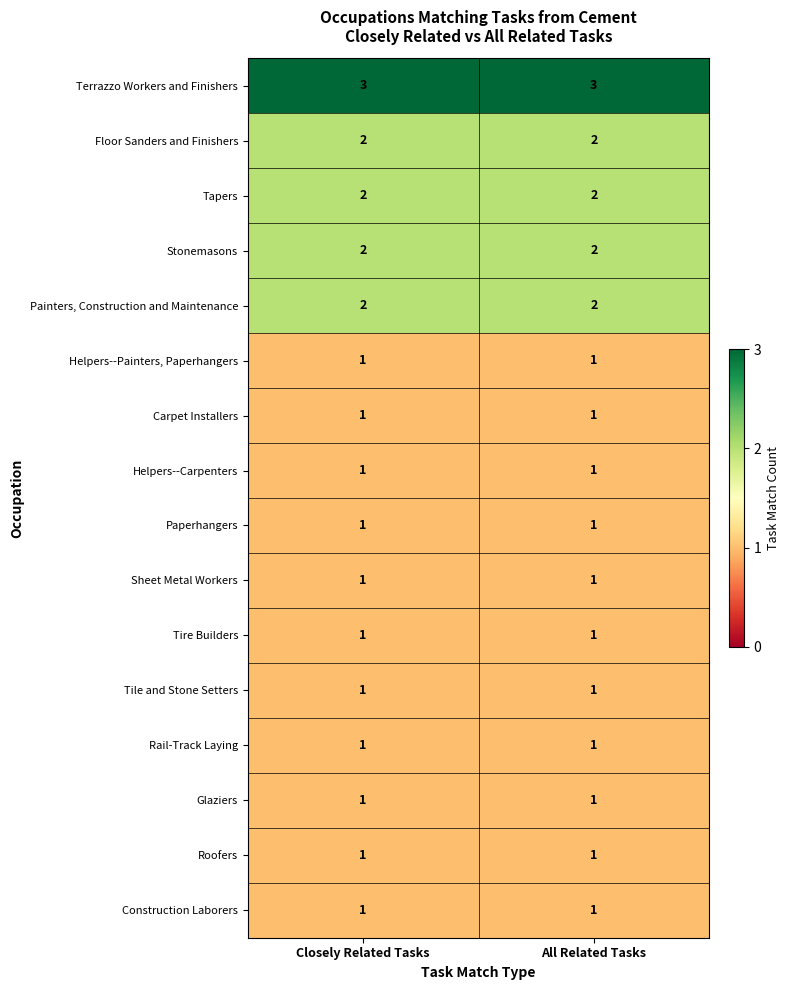

The Helpers--Carpenters series shows 1 at All Related Tasks. True or false?

True